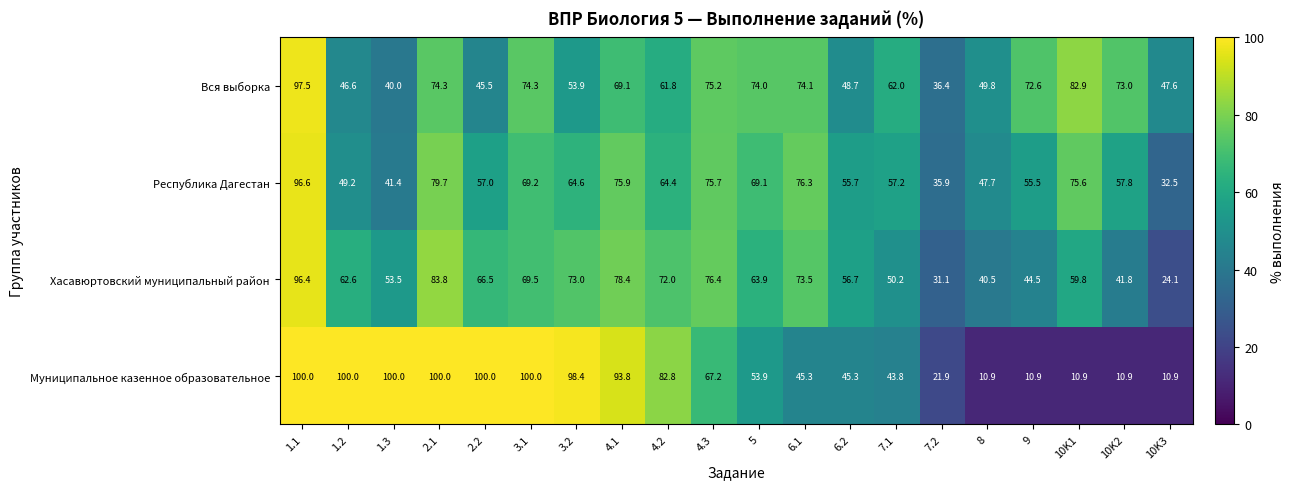

How many values in the Хасавюртовский муниципальный район series are below 63?

10